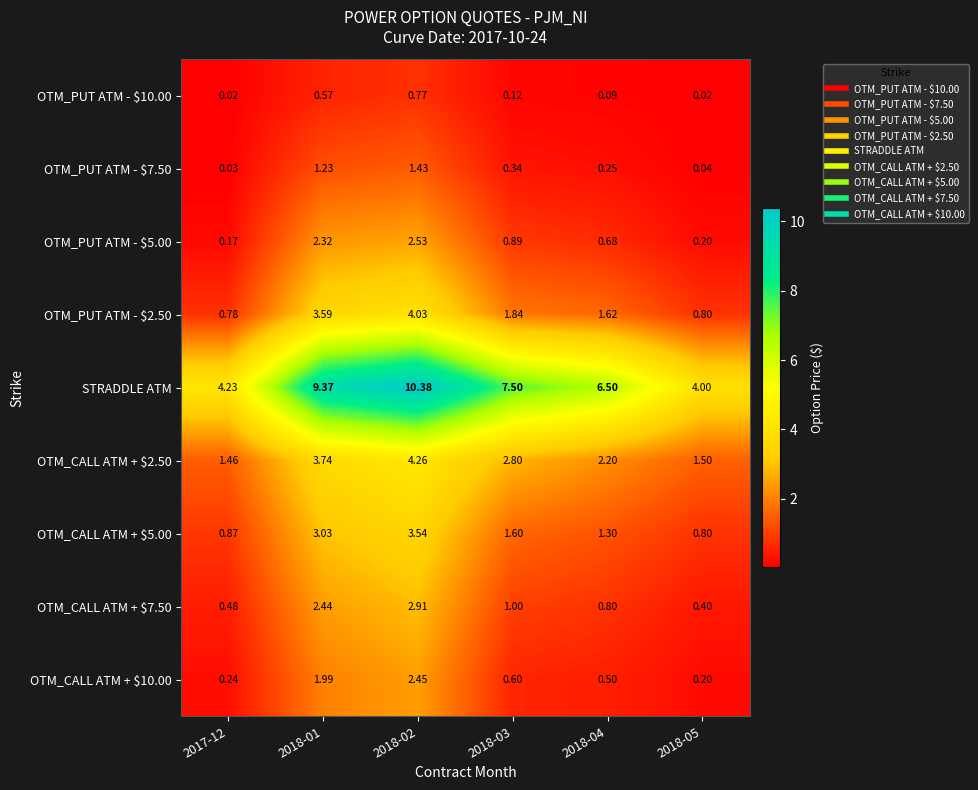

Rank the series by their maximum value, from lowest to highest.

OTM_PUT ATM - $10.00, OTM_PUT ATM - $7.50, OTM_CALL ATM + $10.00, OTM_PUT ATM - $5.00, OTM_CALL ATM + $7.50, OTM_CALL ATM + $5.00, OTM_PUT ATM - $2.50, OTM_CALL ATM + $2.50, STRADDLE ATM